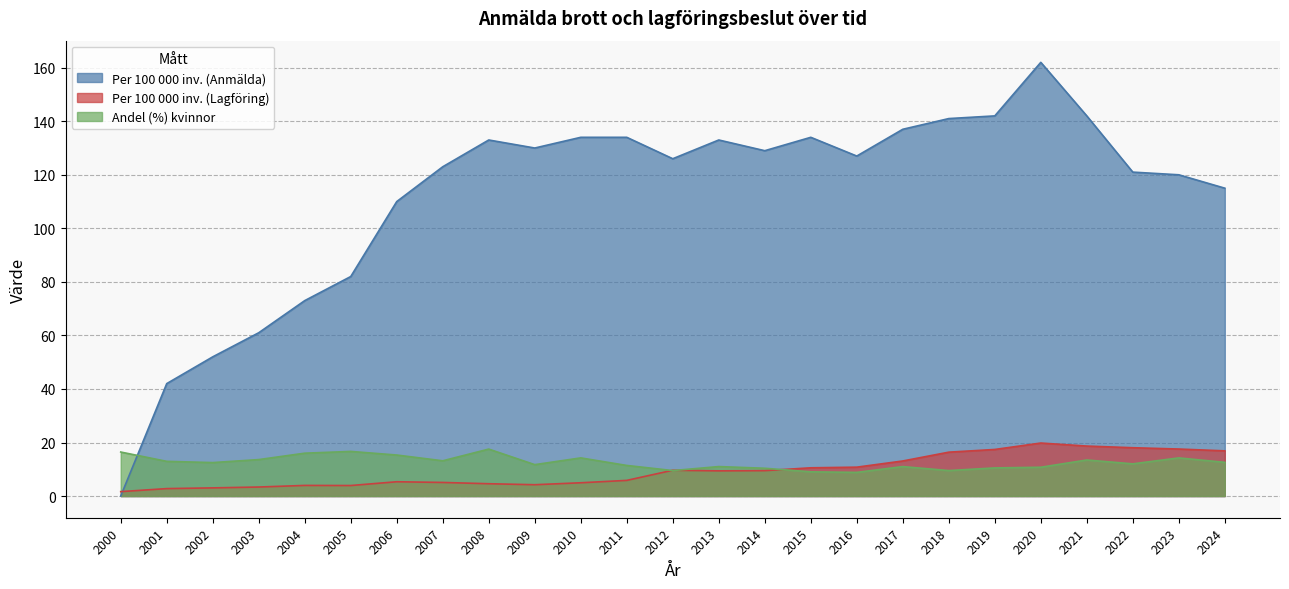

At which category is the sum across all series the highest?

2020